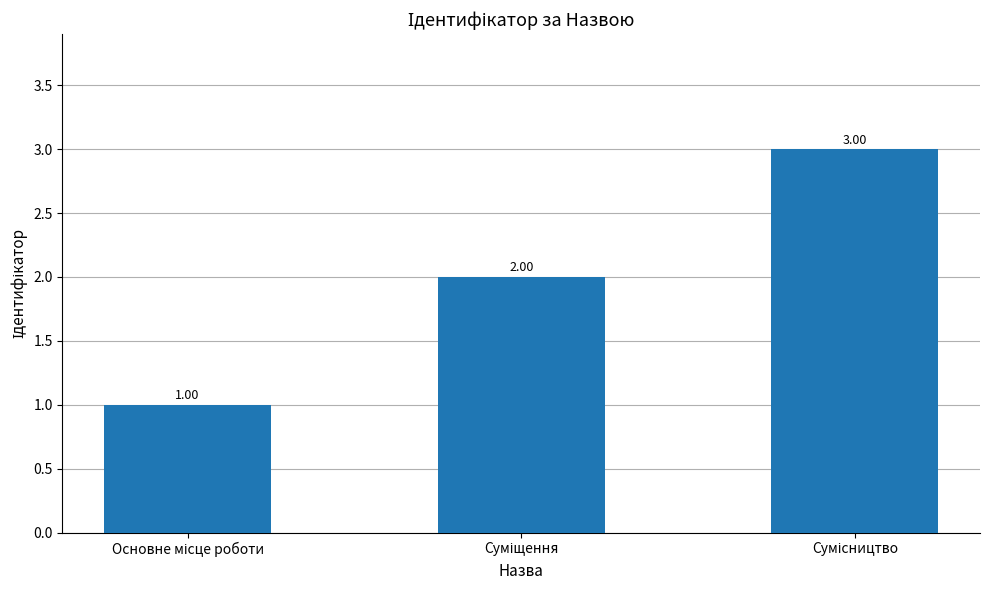

What is the sum of all values?

6